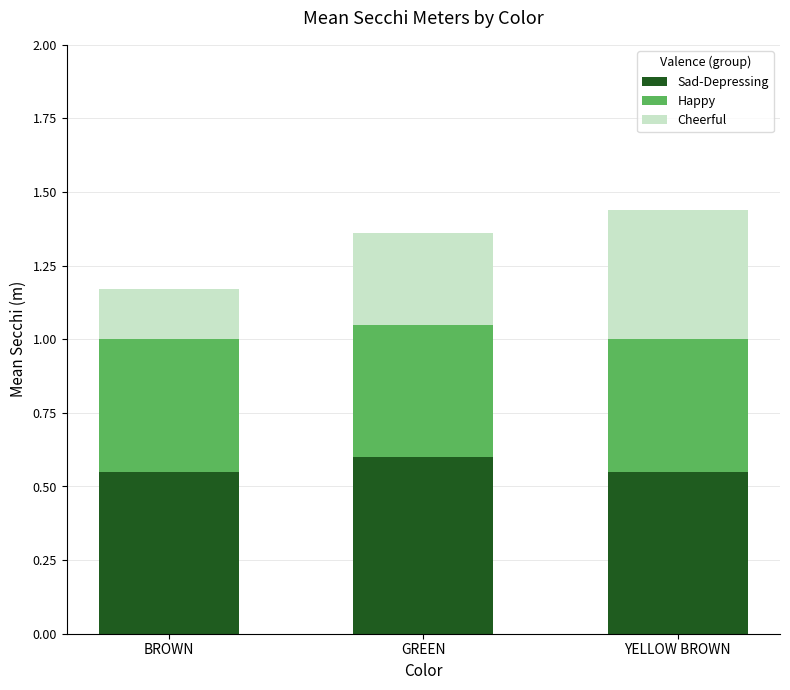

What is the sum of all Sad-Depressing values?

1.7